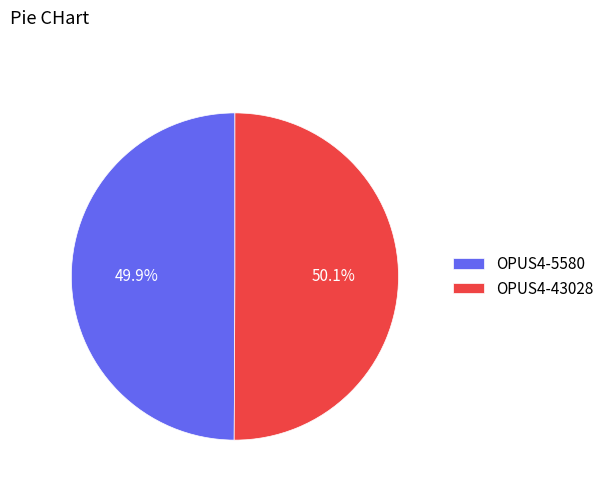

What percentage is the OPUS4-5580 slice, to the nearest percent?

50%